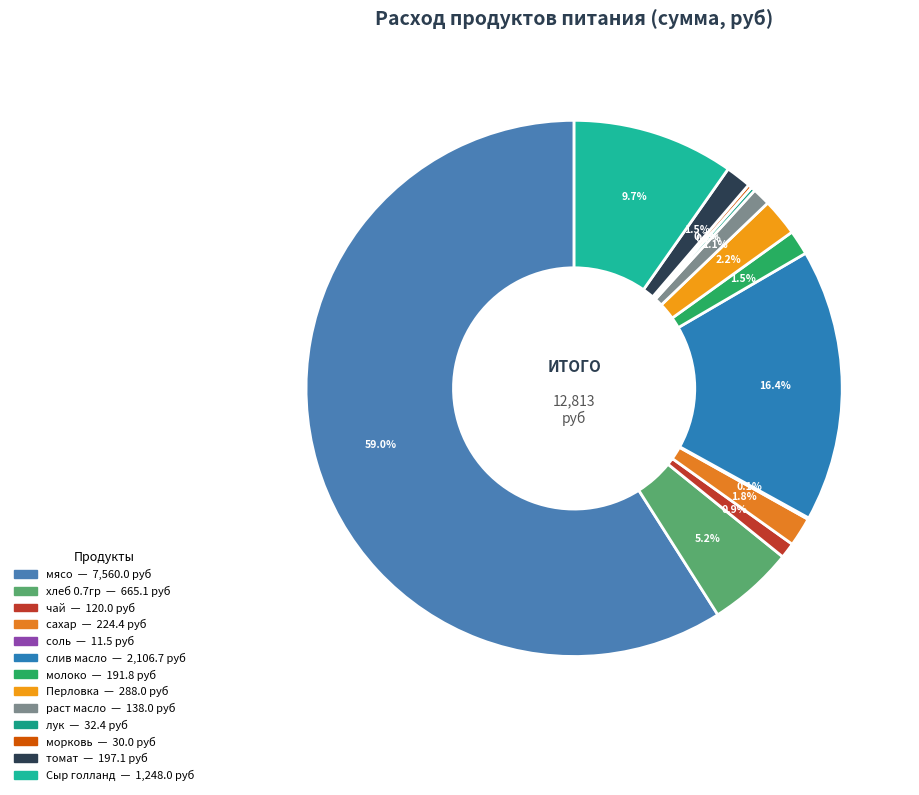

Which slice is the largest?

мясо